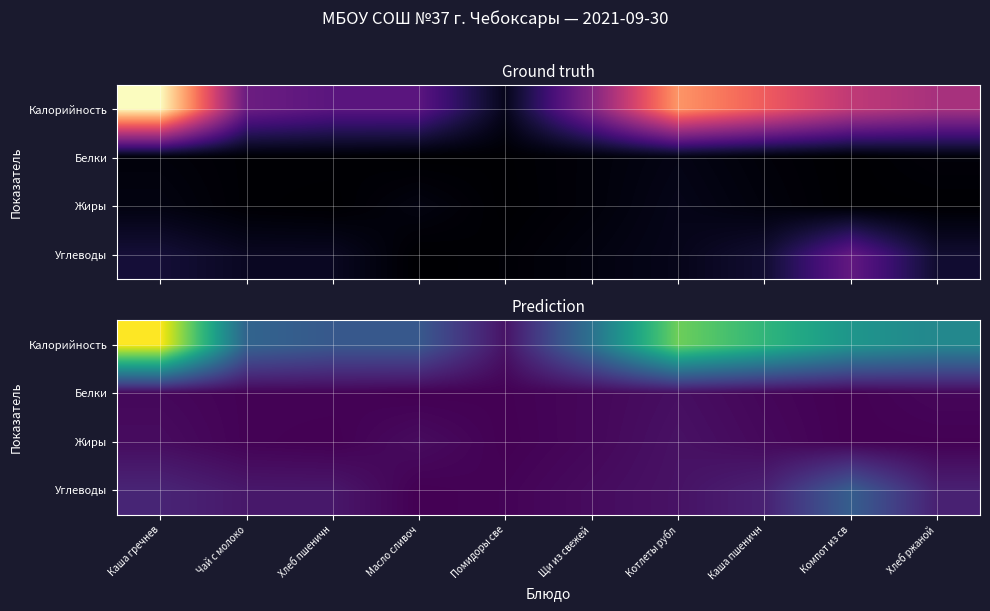

Where is Углеводы nearest to the value 40?

Каша гречнев